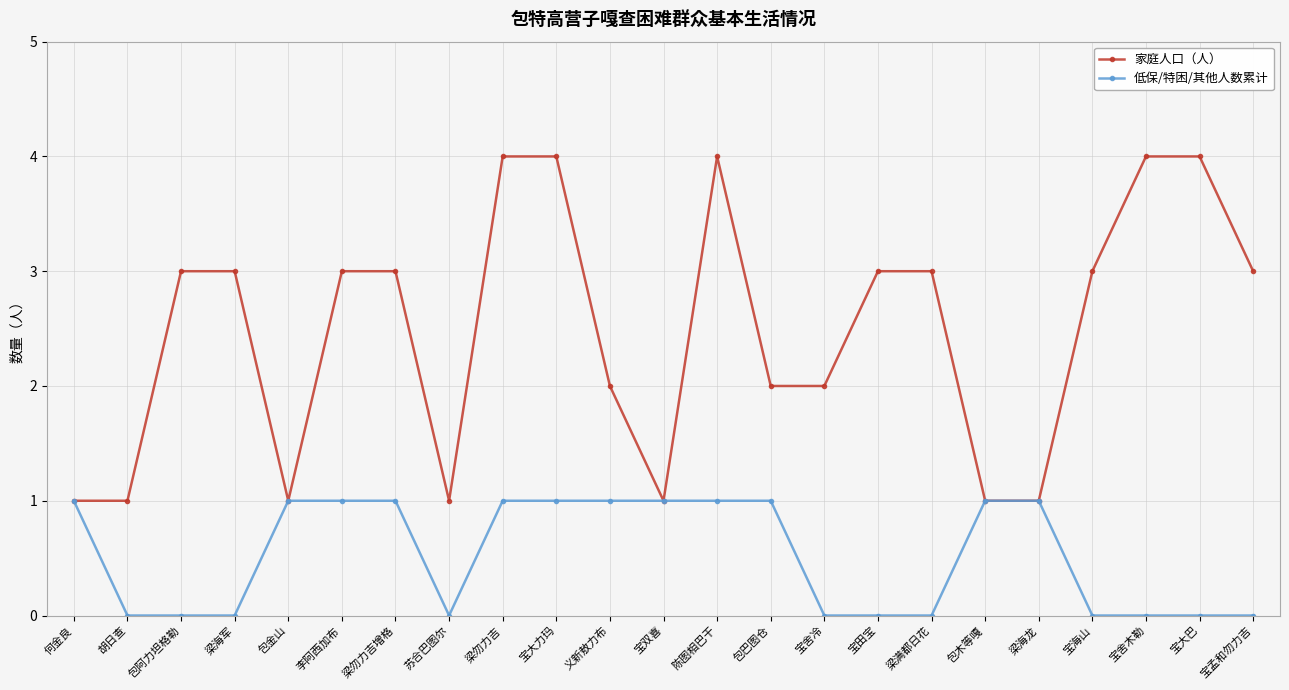

The 低保/特困/其他人数累计 series shows 1 at 梁勿力吉. True or false?

True